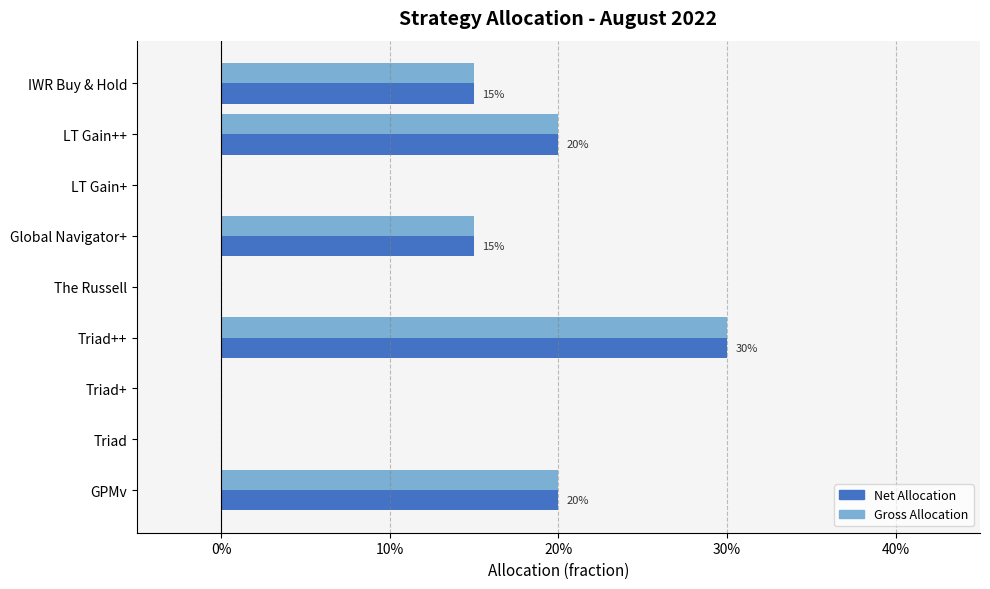

What are all the series names shown in the legend?

Net Allocation, Gross Allocation